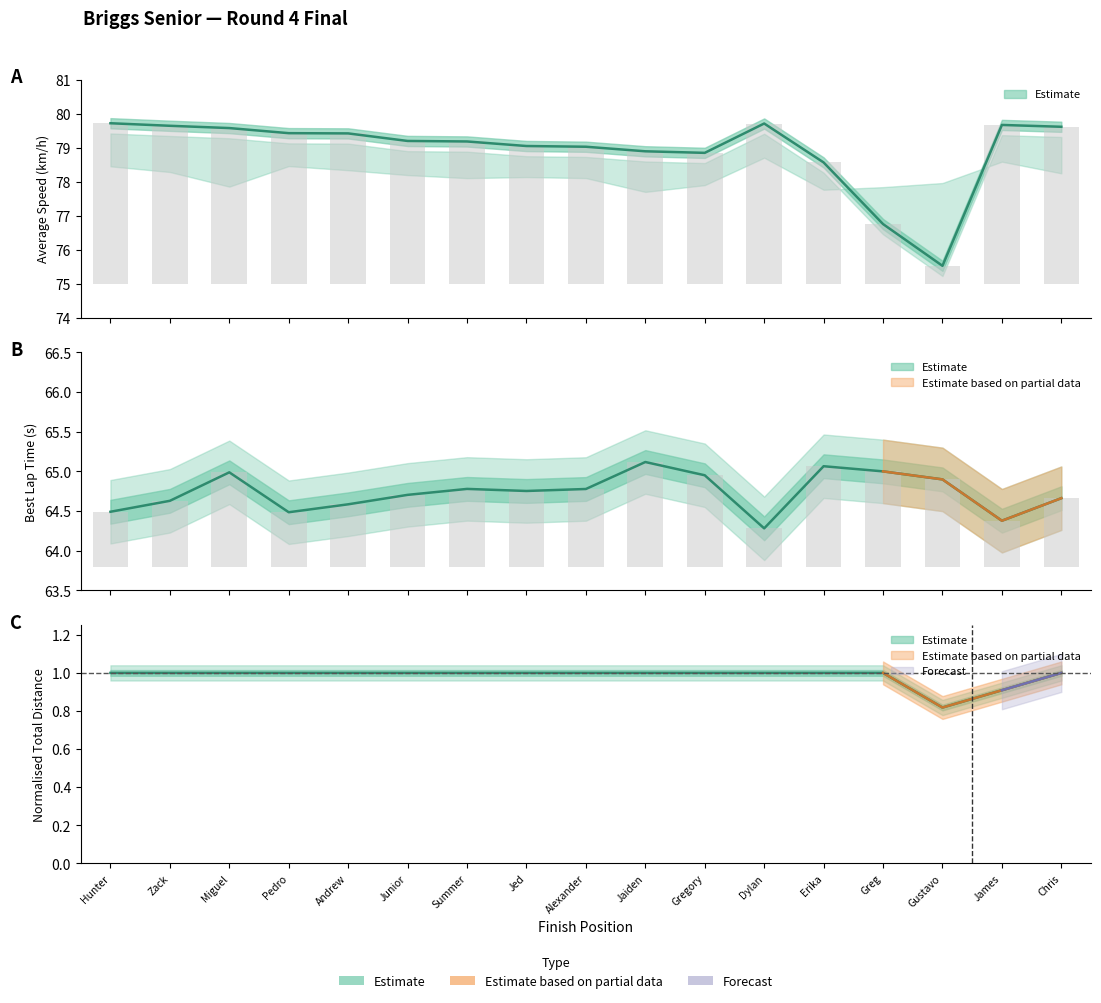

What is the sum of the Best Lap time values at Miguel and Gustavo?

129.9